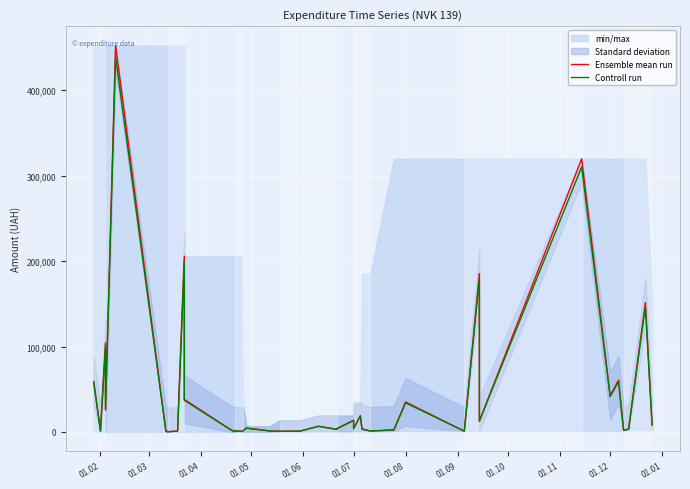

Which series has the largest total across all categories?

Ensemble mean run